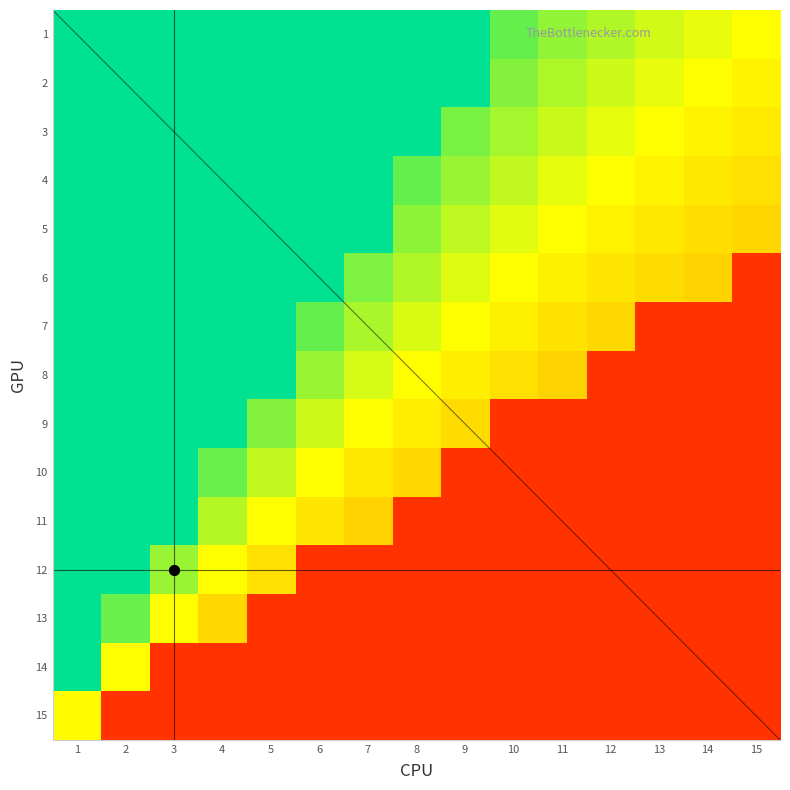

True or false: 6 has a value of 0.8 at 10.

False